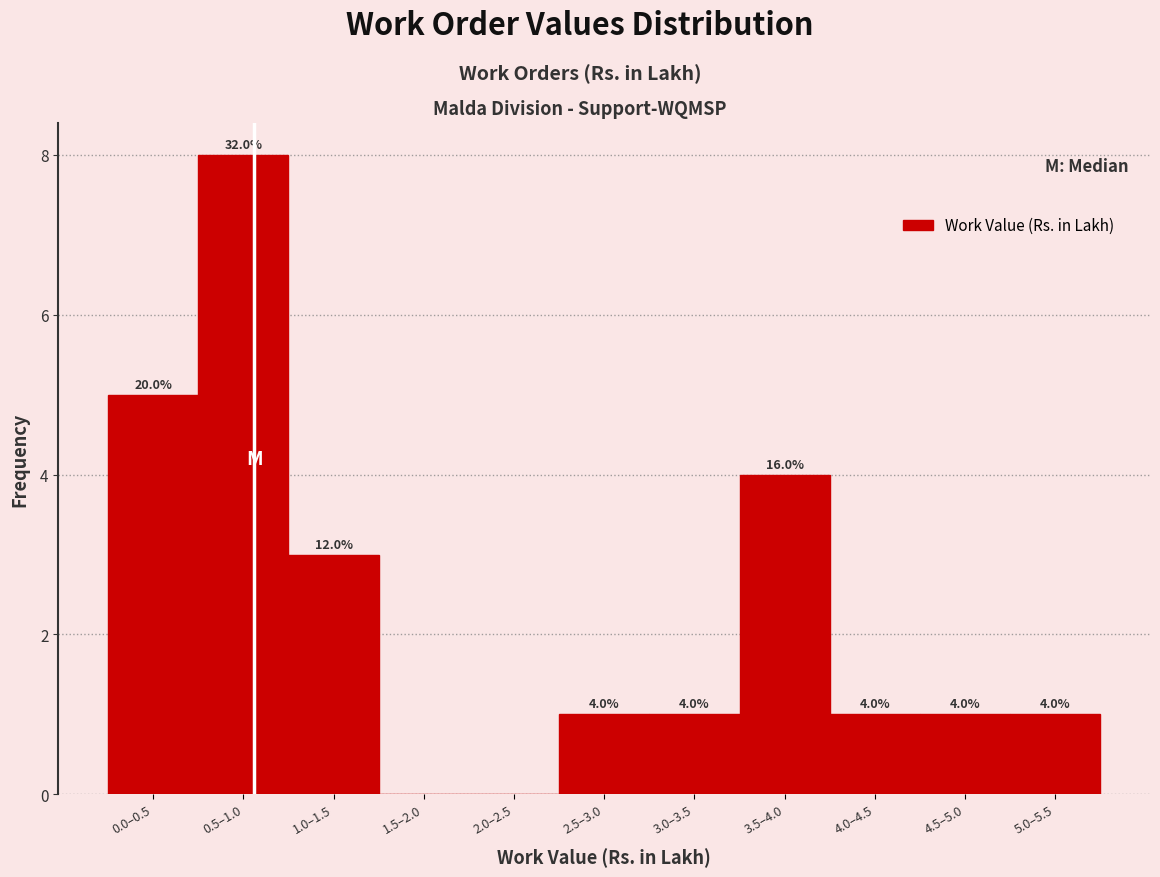

Reading left to right, what are all the values shown in this chart?

0.0–0.5=5	0.5–1.0=8	1.0–1.5=3	1.5–2.0=0	2.0–2.5=0	2.5–3.0=1	3.0–3.5=1	3.5–4.0=4	4.0–4.5=1	4.5–5.0=1	5.0–5.5=1